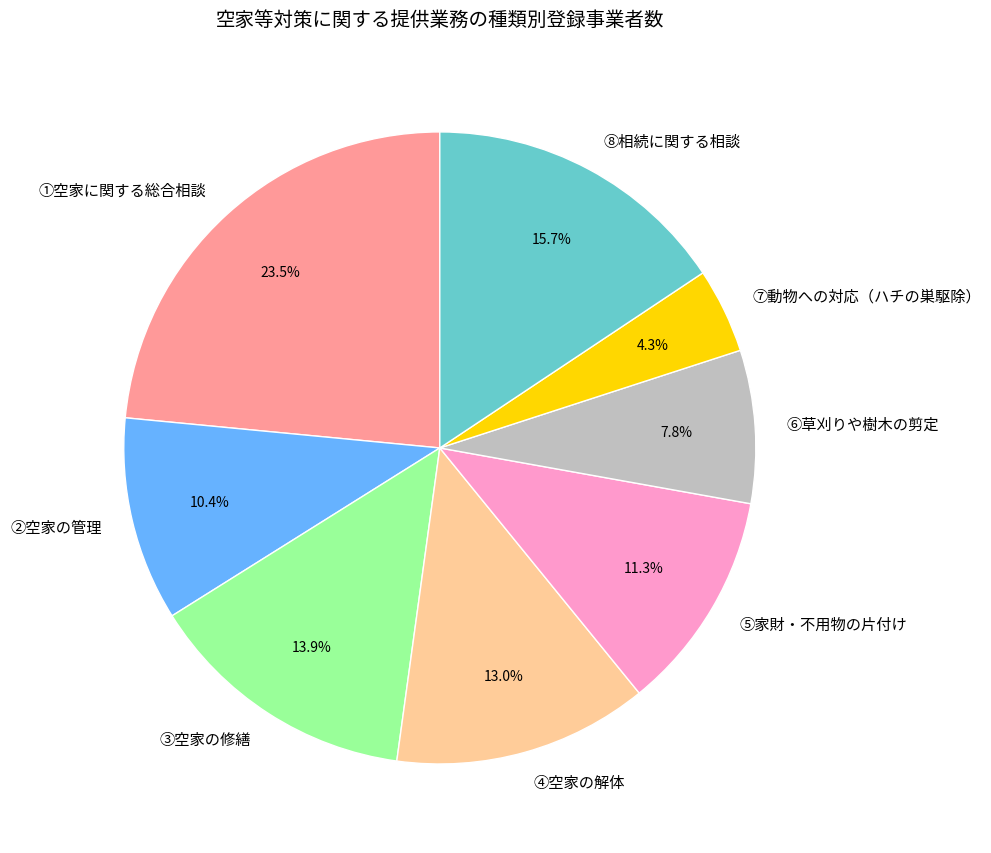

To the nearest percent, what portion does ⑦動物への対応（ハチの巣駆除） represent?

4%